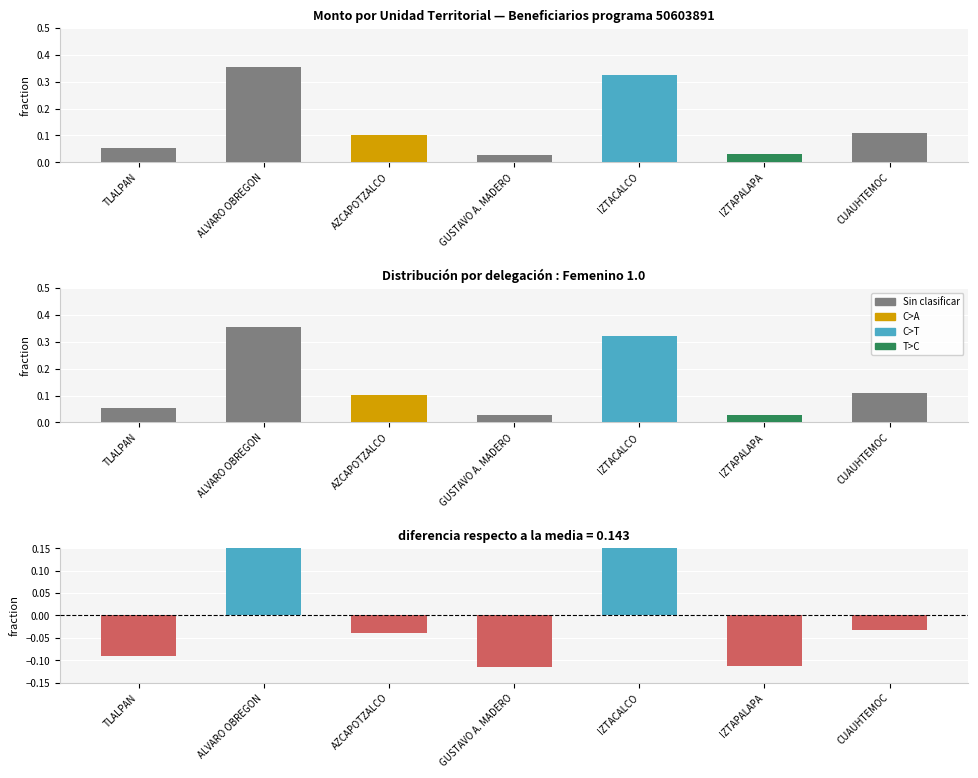

What is the difference between the second highest and second lowest values in the Unidad Territorial series?

0.3